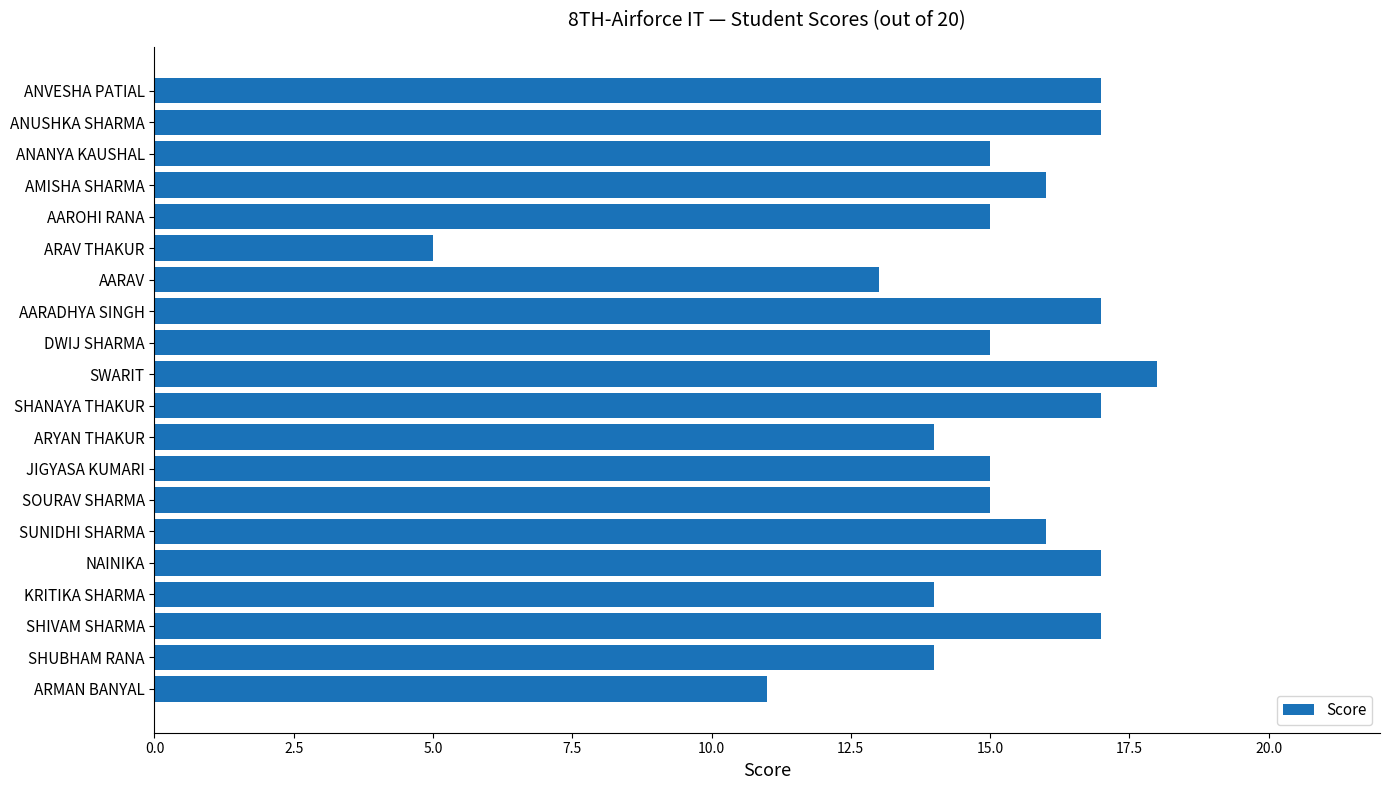

Is it true that the value at SHUBHAM RANA is 23?

False